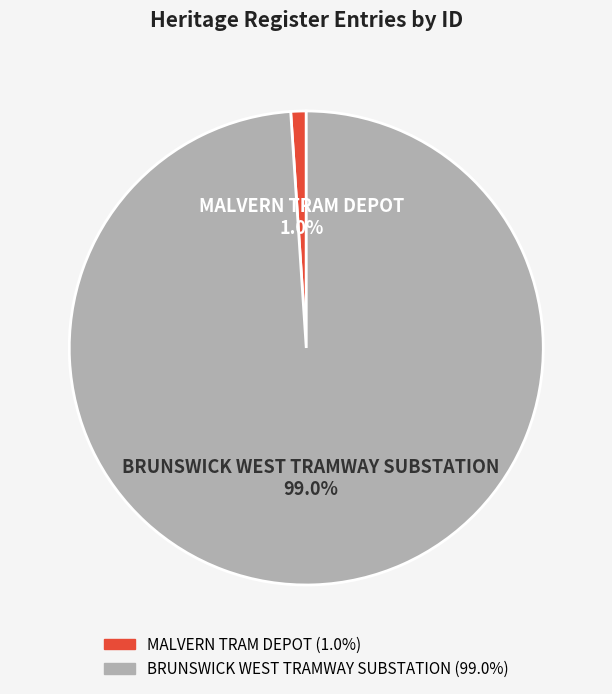

Which category has the smallest portion of the pie?

MALVERN TRAM DEPOT